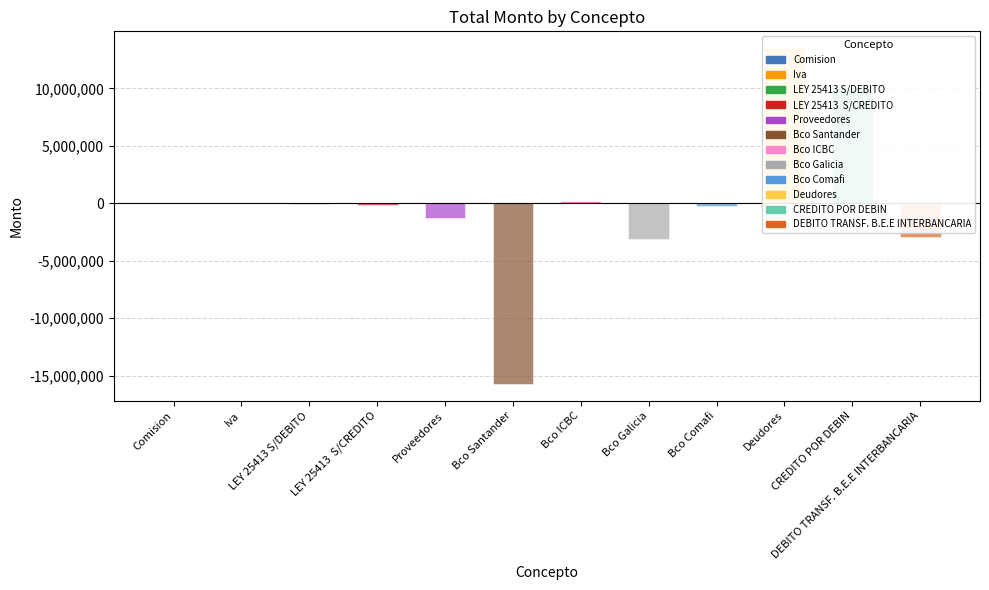

What is the change in value from Proveedores to CREDITO POR DEBIN?

+11256353.5